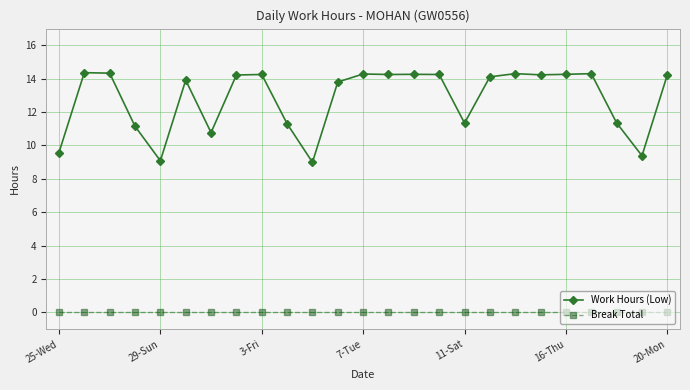

Which series has the widest spread of values?

Work Hours (Low)